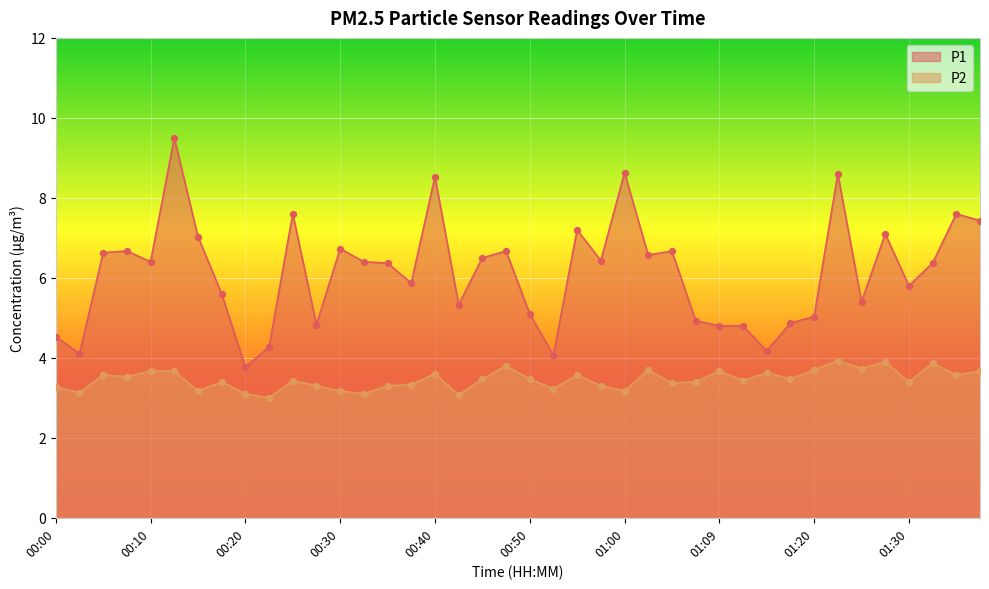

What is the total value across all series at 00:47?

10.5